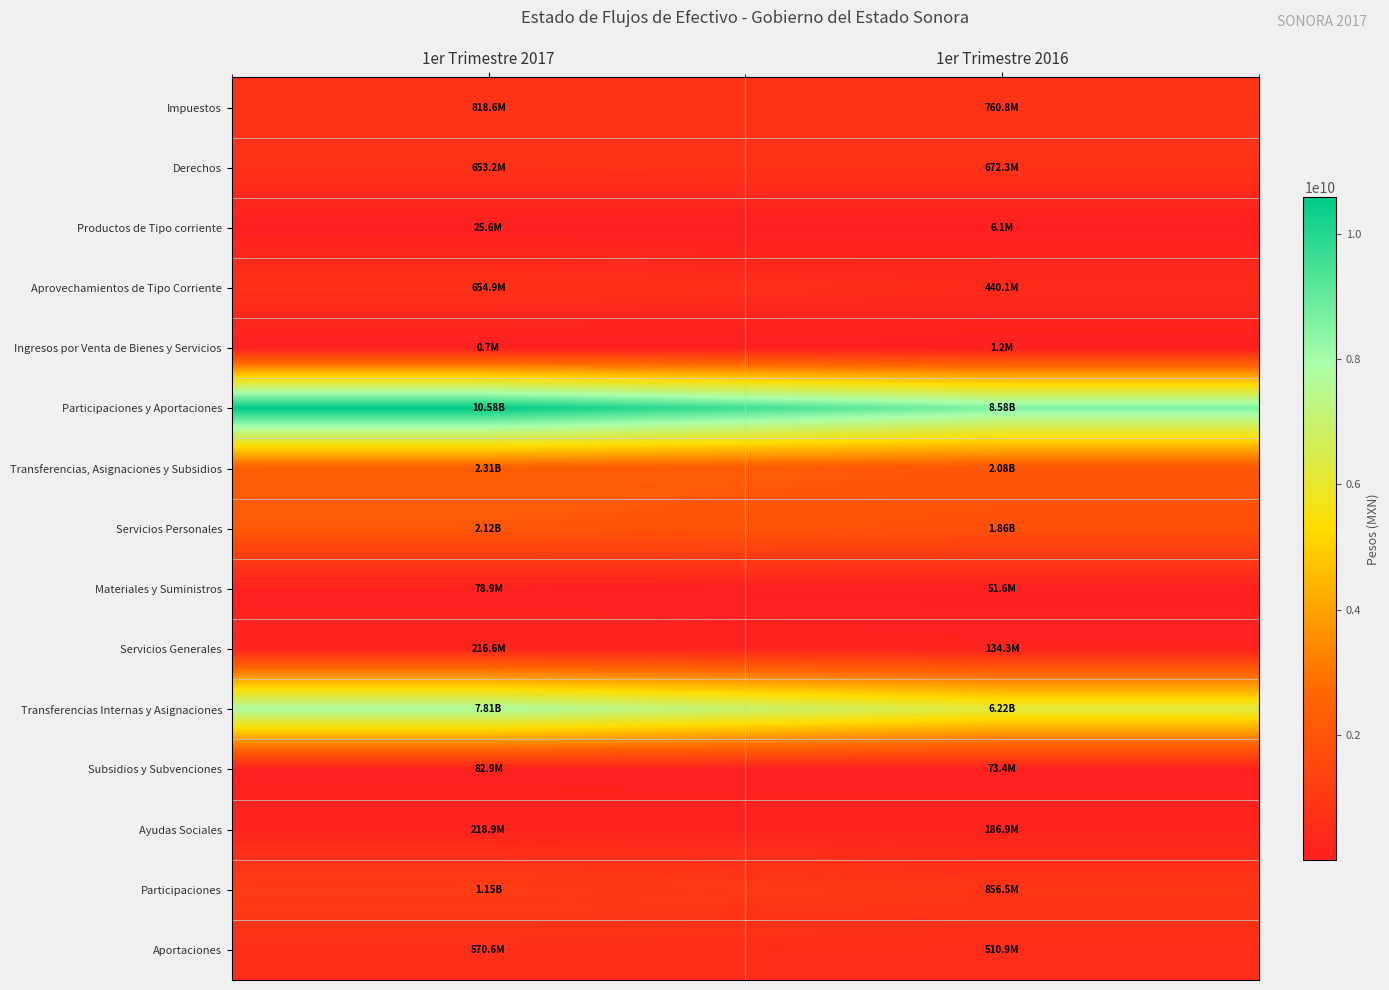

Which series has the largest range (max minus min)?

Participaciones y Aportaciones